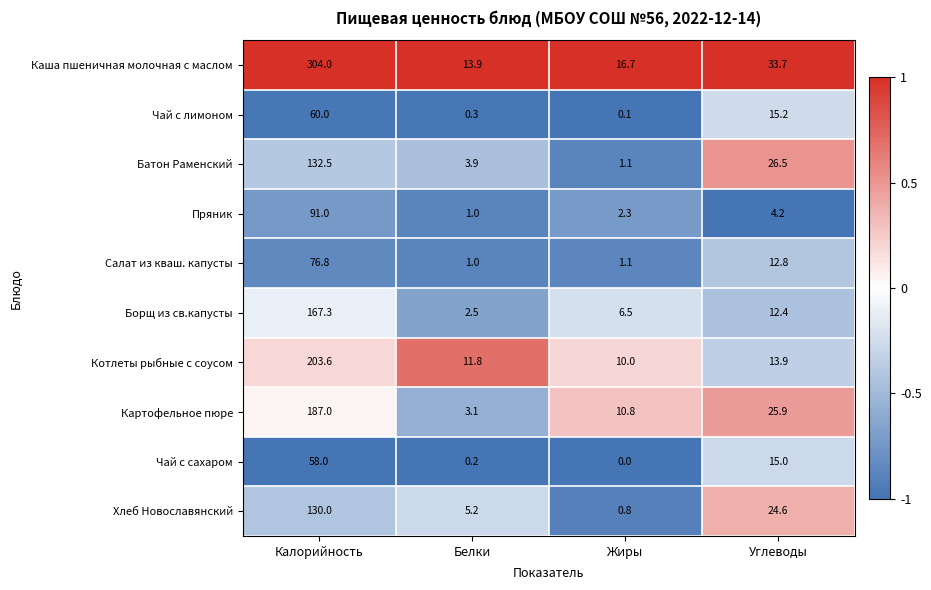

Which series has the largest range (max minus min)?

Каша пшеничная молочная с маслом